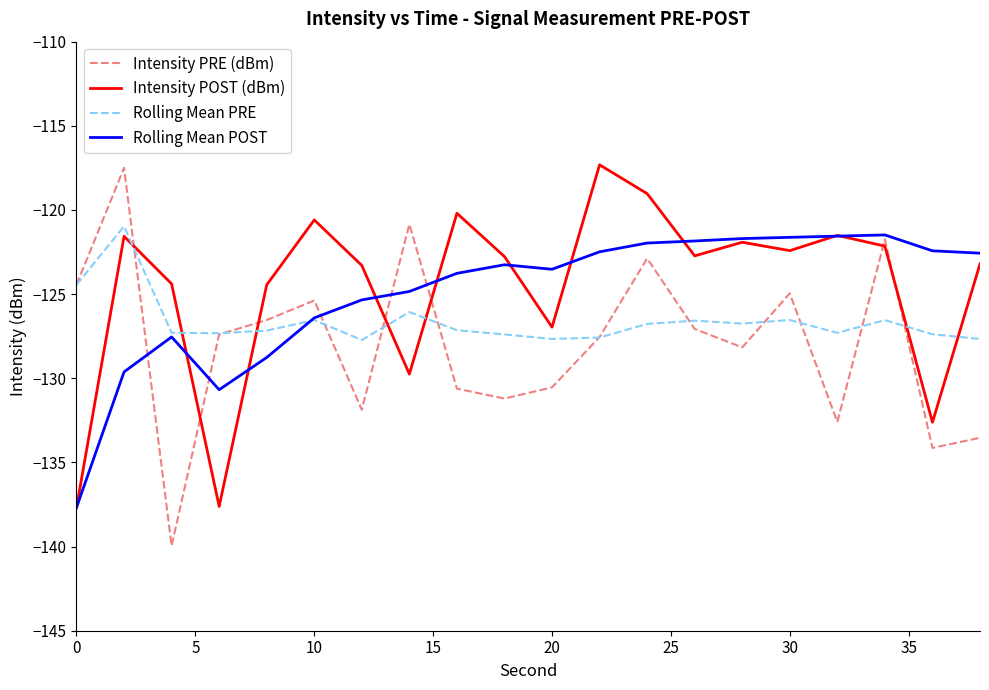

What is the highest value of the Rolling Mean POST series?

-121.5